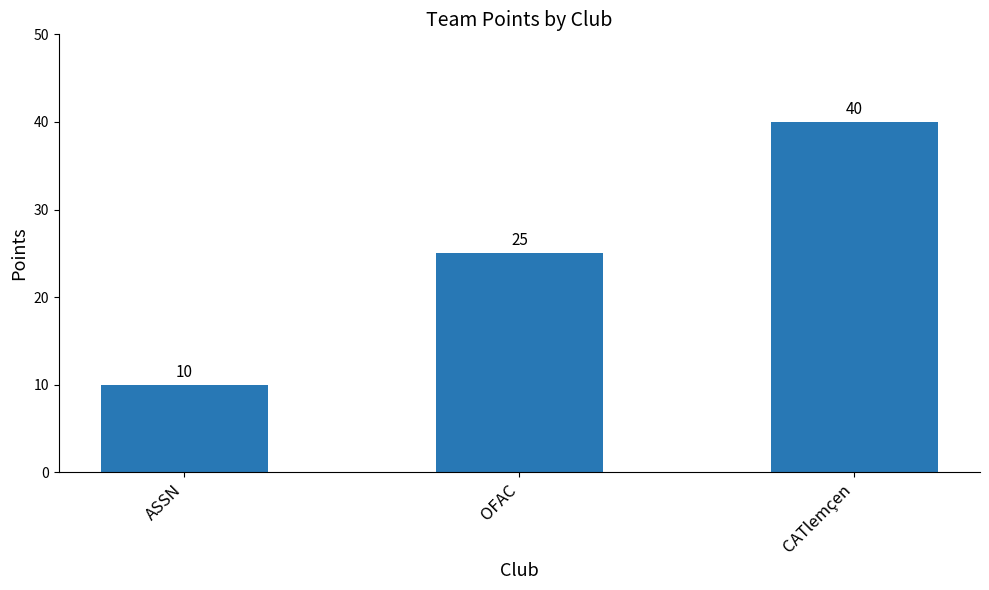

Are the bars horizontal?

No